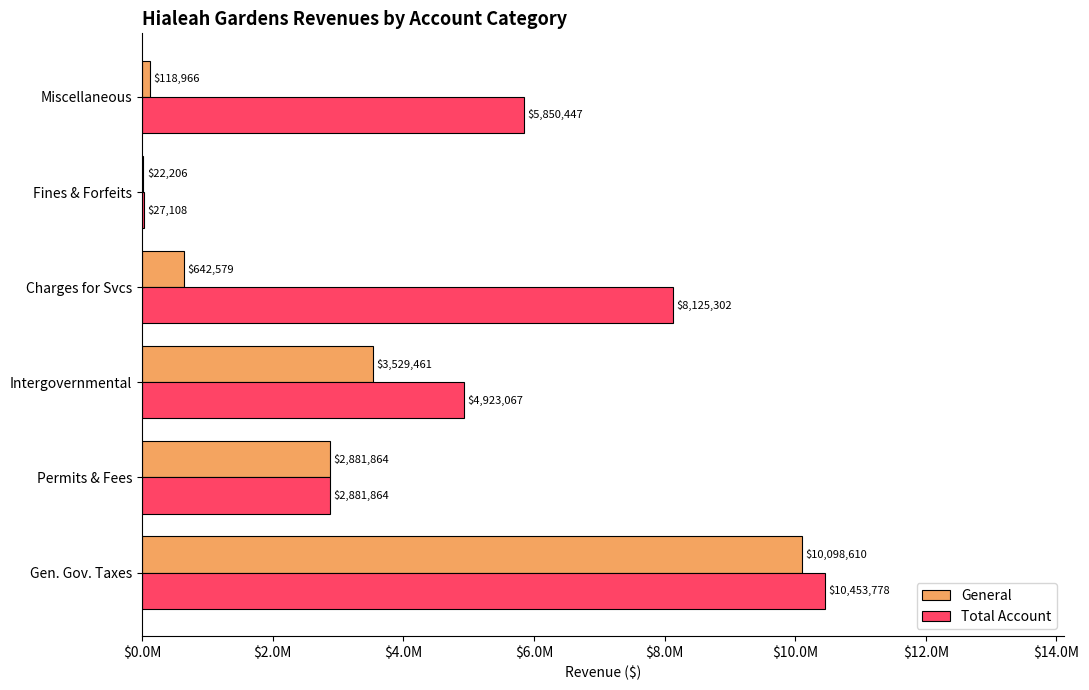

What are all the series names shown in the legend?

General, Total Account